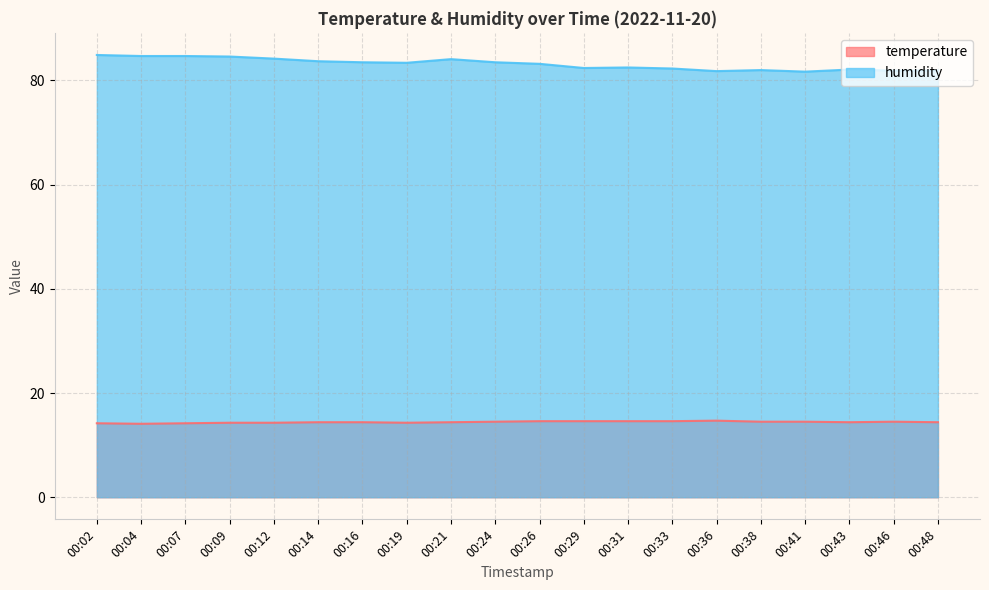

List the labels in order of humidity value, largest first.

00:02, 00:04, 00:07, 00:09, 00:12, 00:21, 00:14, 00:16, 00:24, 00:19, 00:26, 00:31, 00:29, 00:33, 00:43, 00:38, 00:46, 00:48, 00:36, 00:41